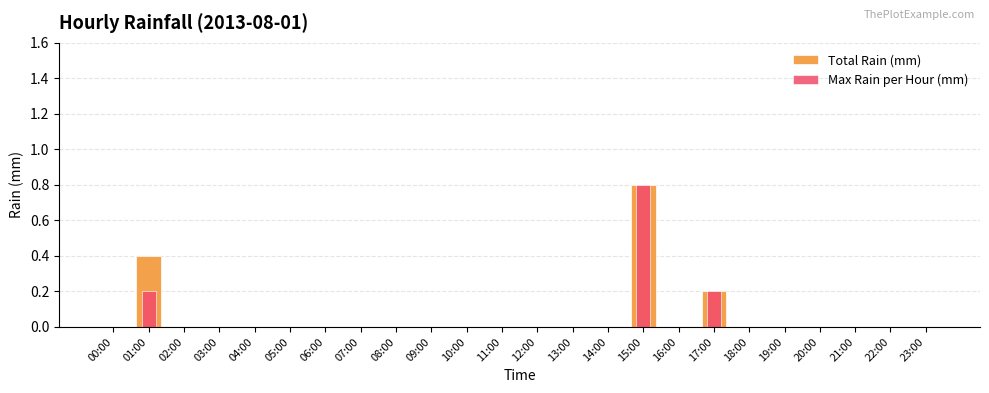

At which category is the sum across all series the highest?

15:00